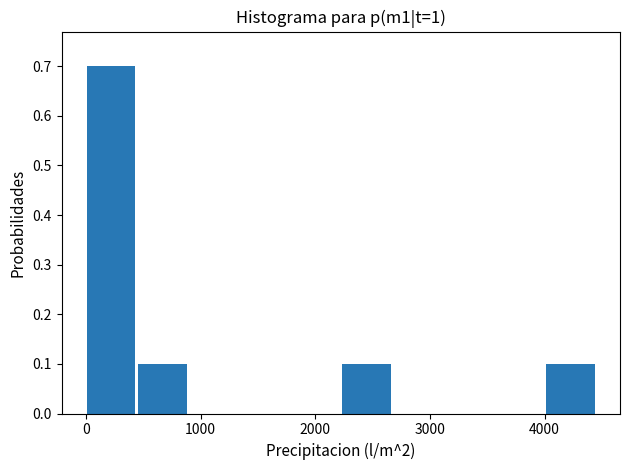

What is the height of the bar covering 4000 to 4500 on the x-axis? Neither the bar edges nor the heights are printed on the chart, so give them approximately, as read against the axes.

0.1